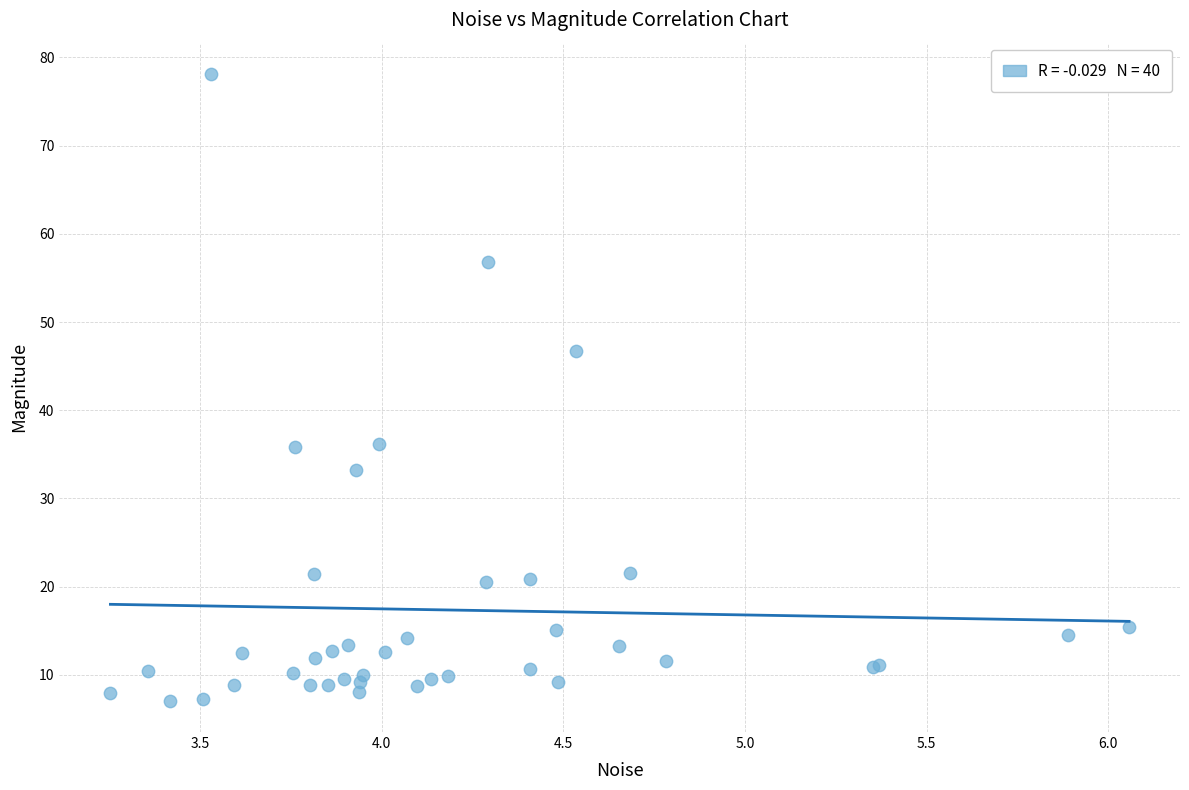

What Y value in the scatter plot is closest to 42?

46.7